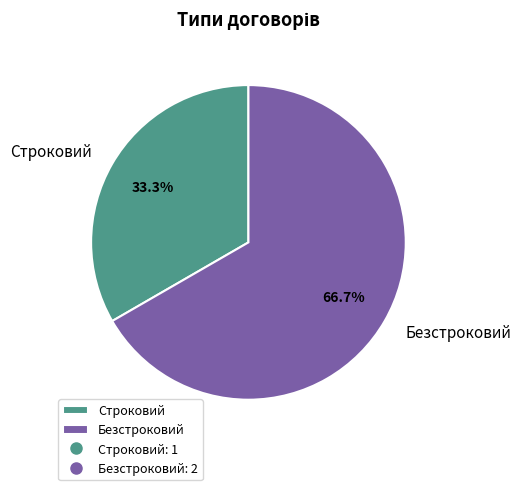

To the nearest percent, what is the difference between the Строковий and Безстроковий slice percentages?

33%